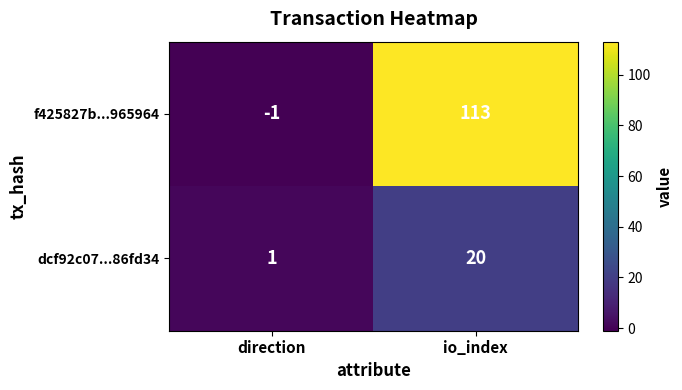

Which label corresponds to the largest value in the chart?

io_index